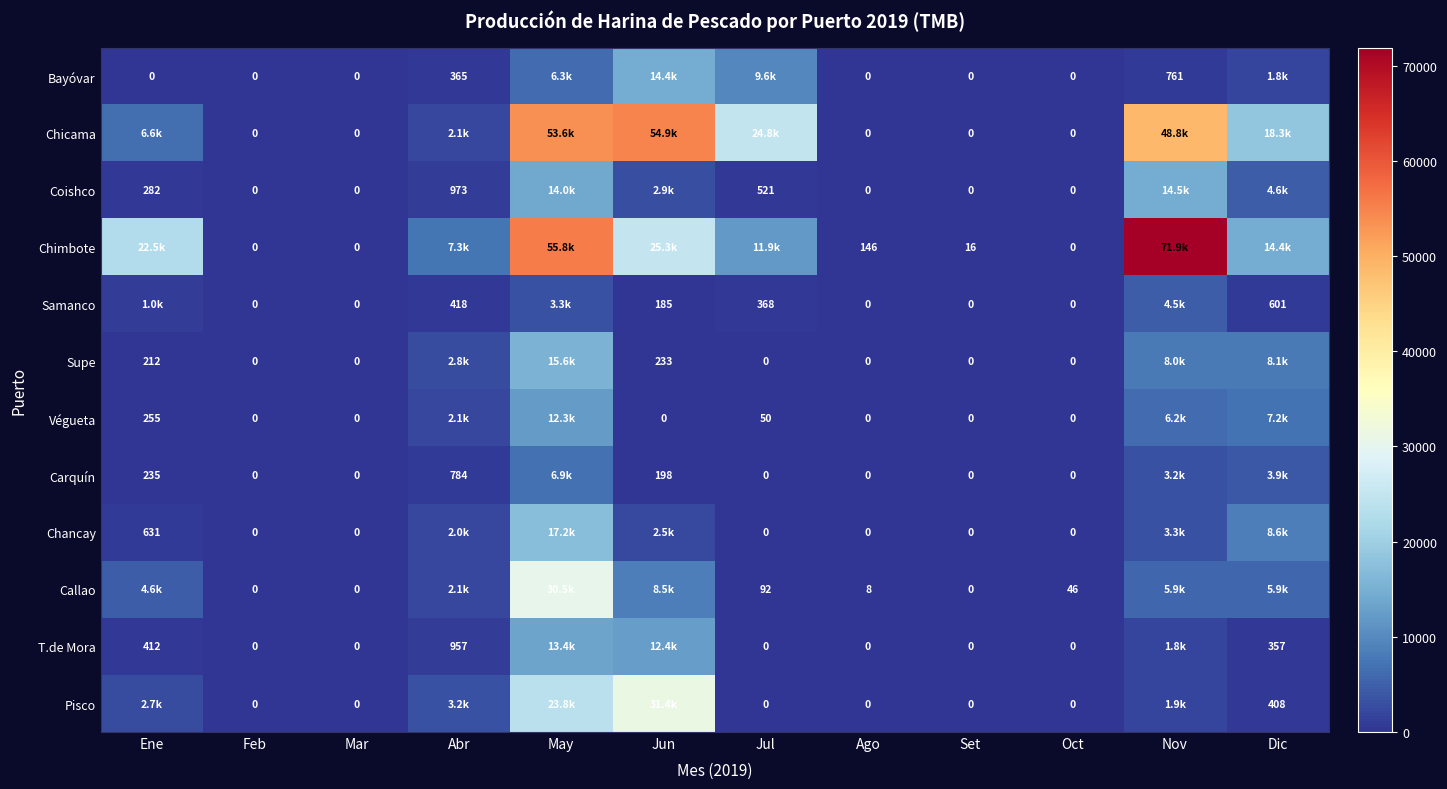

Which series changed the most between Mar and Ago?

Chimbote